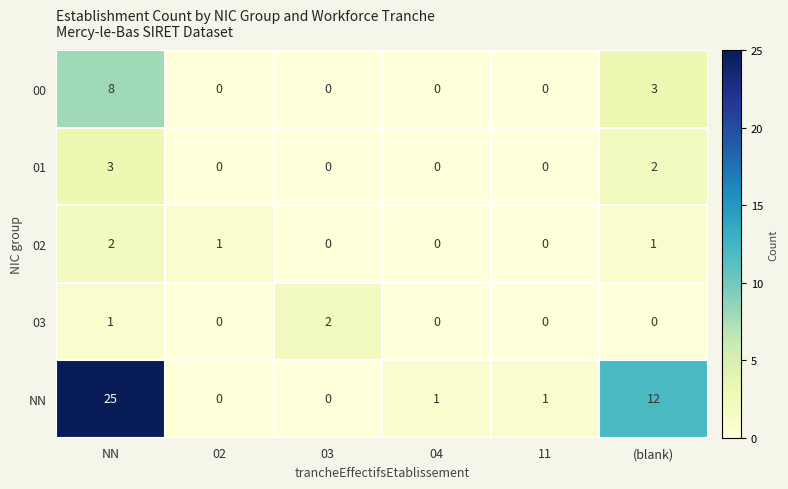

How many series are shown in this chart?

5